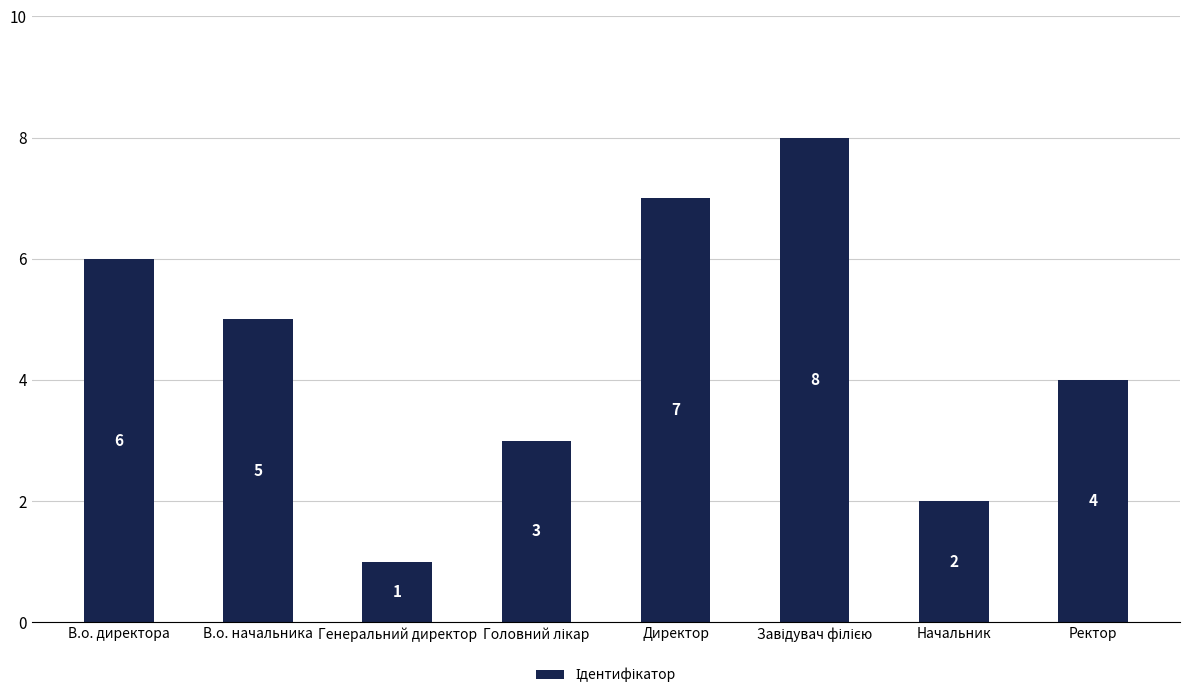

Where does the data first go above 5?

В.о. директора